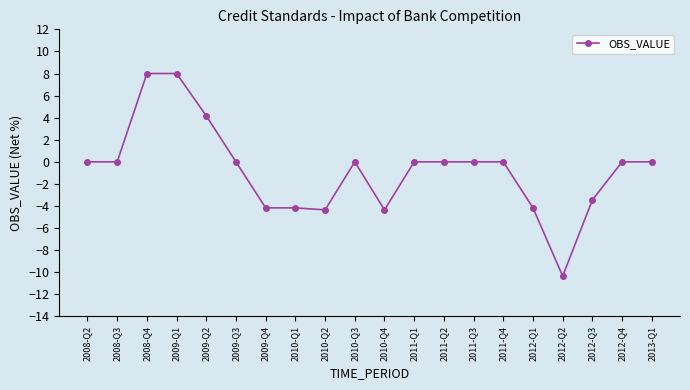

Reading left to right, what are all the values shown in this chart?

2008-Q2=0.0	2008-Q3=0.0	2008-Q4=8.0	2009-Q1=8.0	2009-Q2=4.2	2009-Q3=0.0	2009-Q4=-4.2	2010-Q1=-4.2	2010-Q2=-4.3	2010-Q3=0.0	2010-Q4=-4.3	2011-Q1=0.0	2011-Q2=0.0	2011-Q3=0.0	2011-Q4=0.0	2012-Q1=-4.2	2012-Q2=-10.3	2012-Q3=-3.4	2012-Q4=0.0	2013-Q1=0.0